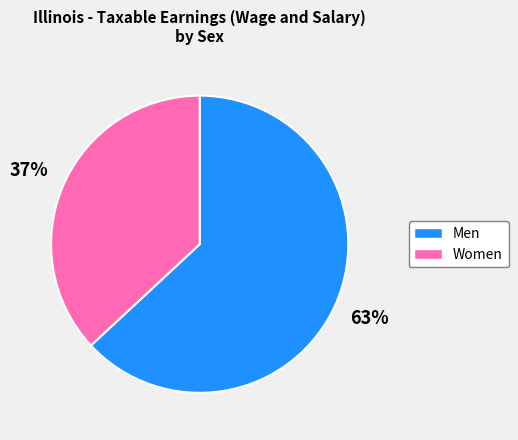

Which slice is the largest?

Men